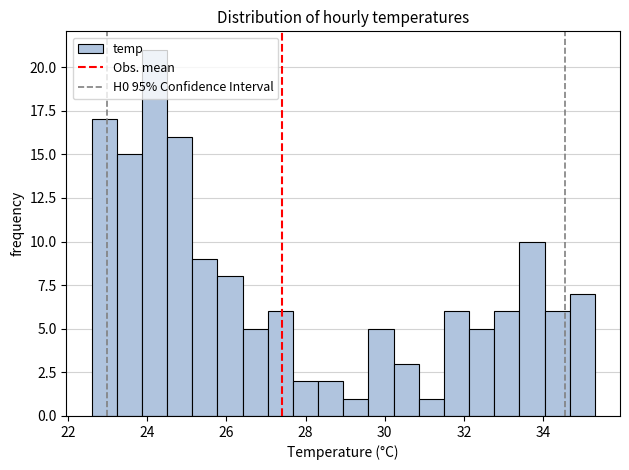

Around what value on the x-axis is the tallest bar? Give the approximate position of its centre, as read against the axis.

24.2